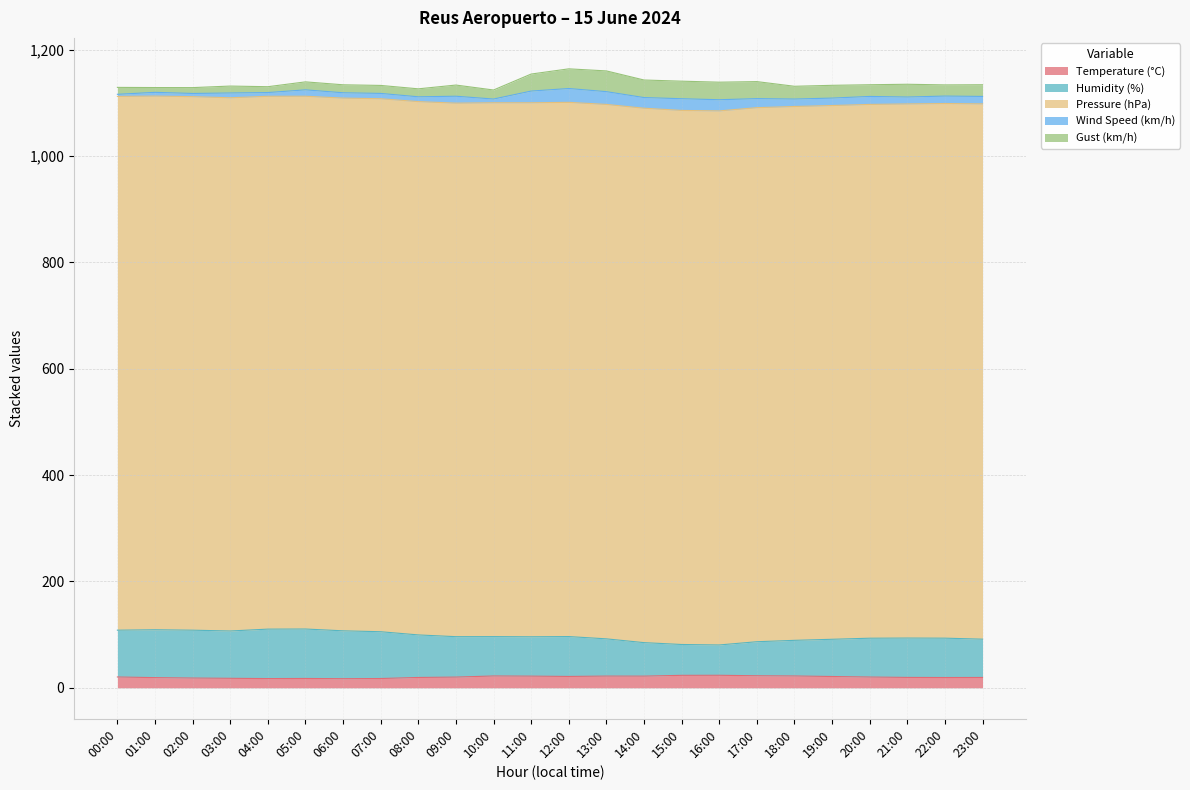

How many data points in Gust (km/h) are less than 22?

12